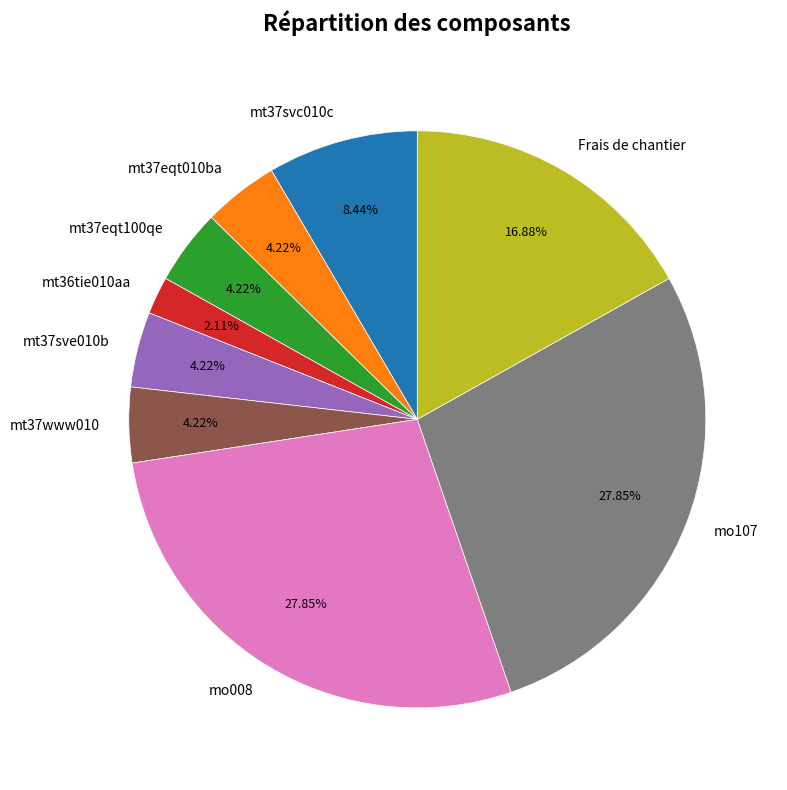

Does any single category account for the majority?

No